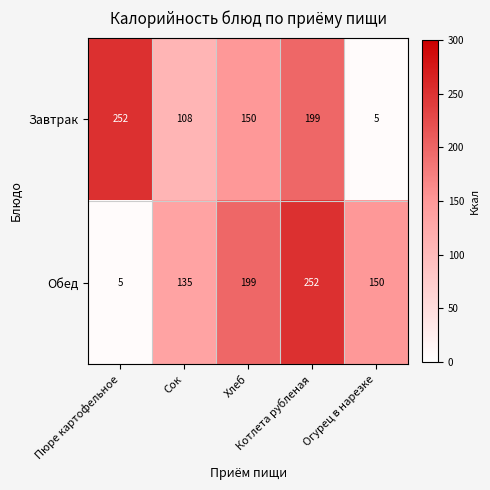

How many series are shown in this chart?

2